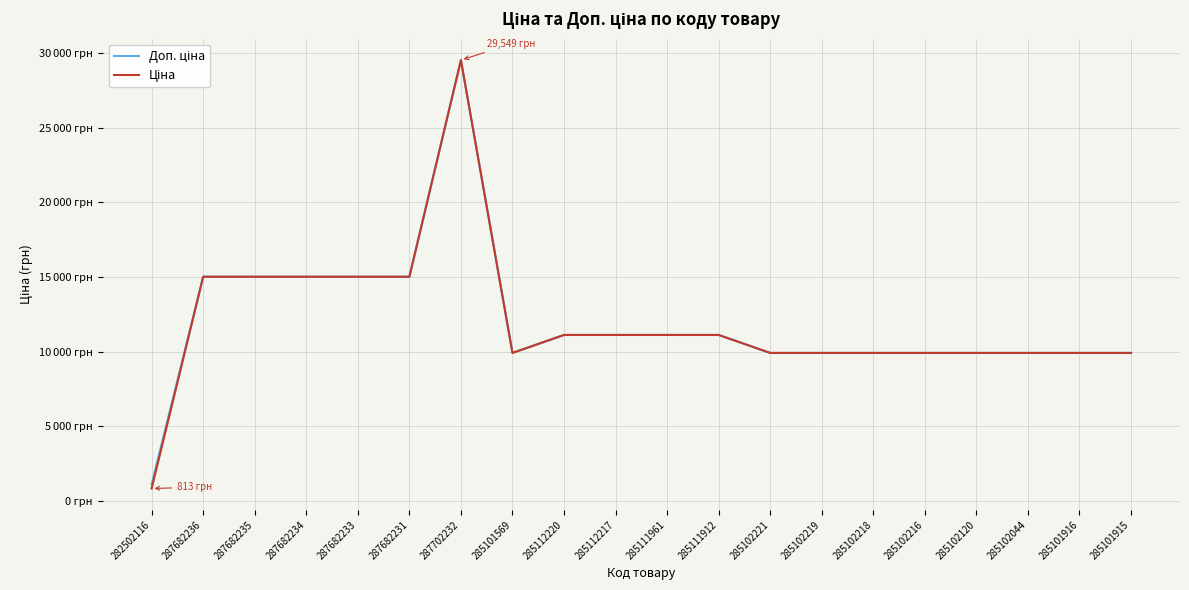

Does the chart have visible grid lines?

Yes